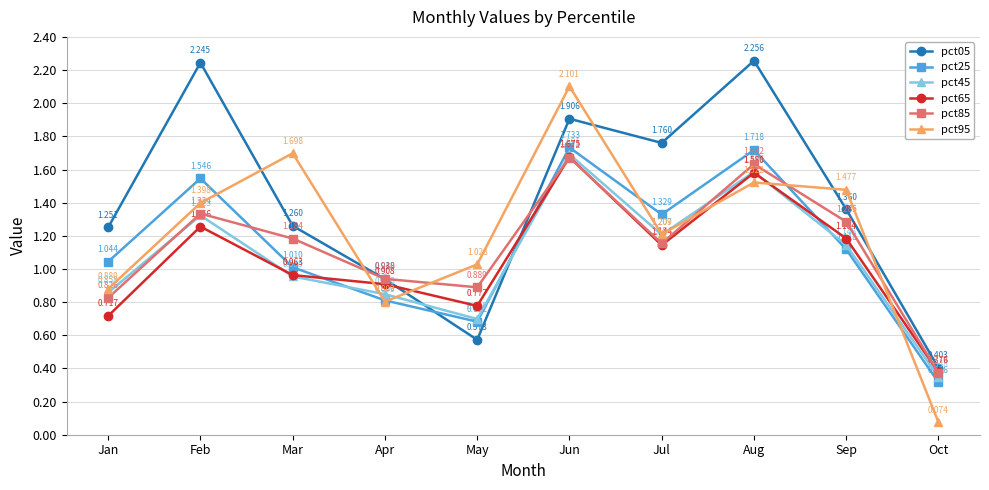

The pct65 series shows 0.4 at Sep. True or false?

False